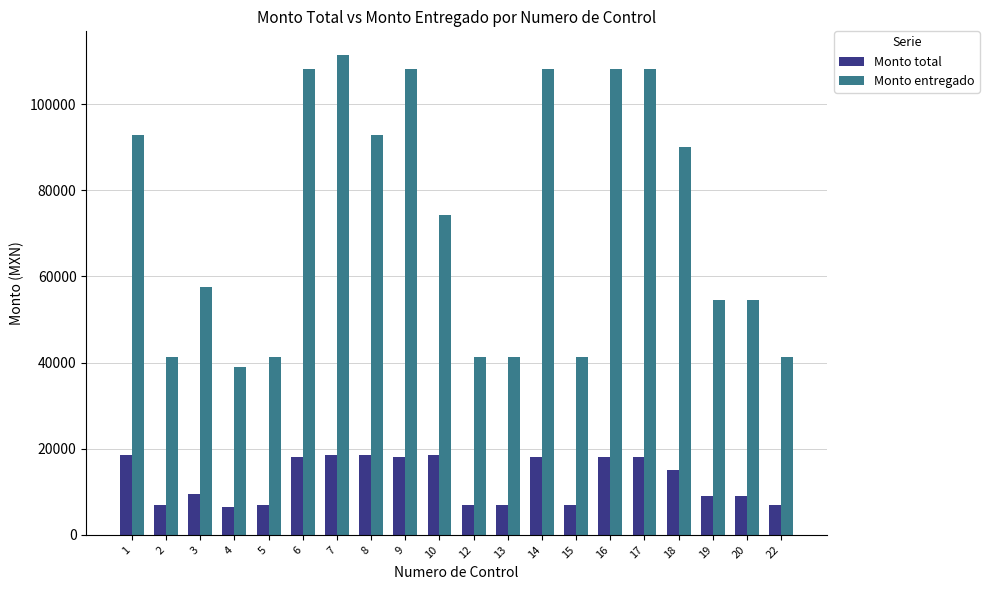

Rank the series at 18 from lowest to highest value.

Monto total, Monto entregado